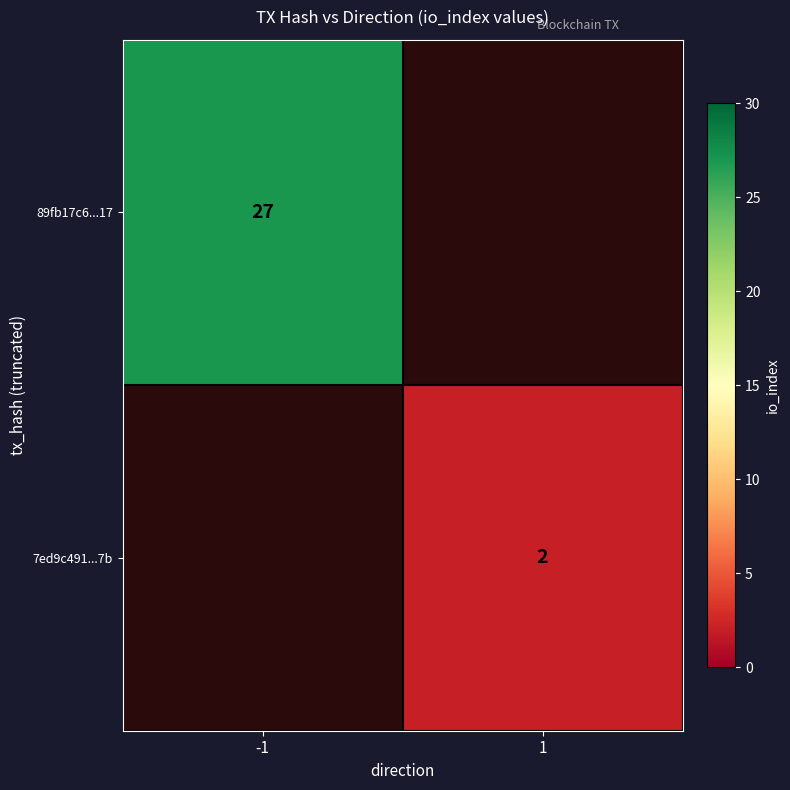

Is it true that 7ed9c491...7b equals 2 at 1?

True